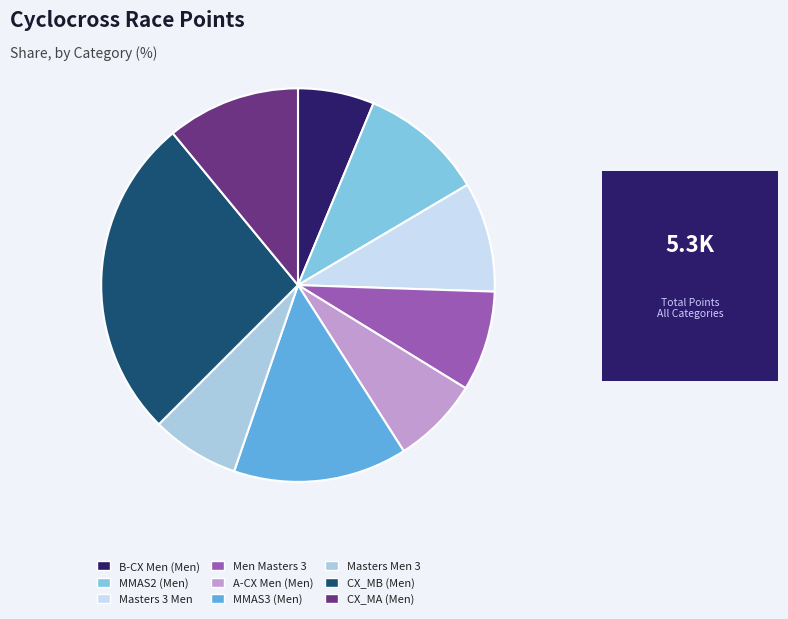

What is the largest slice in the pie chart?

CX_MB (Men)